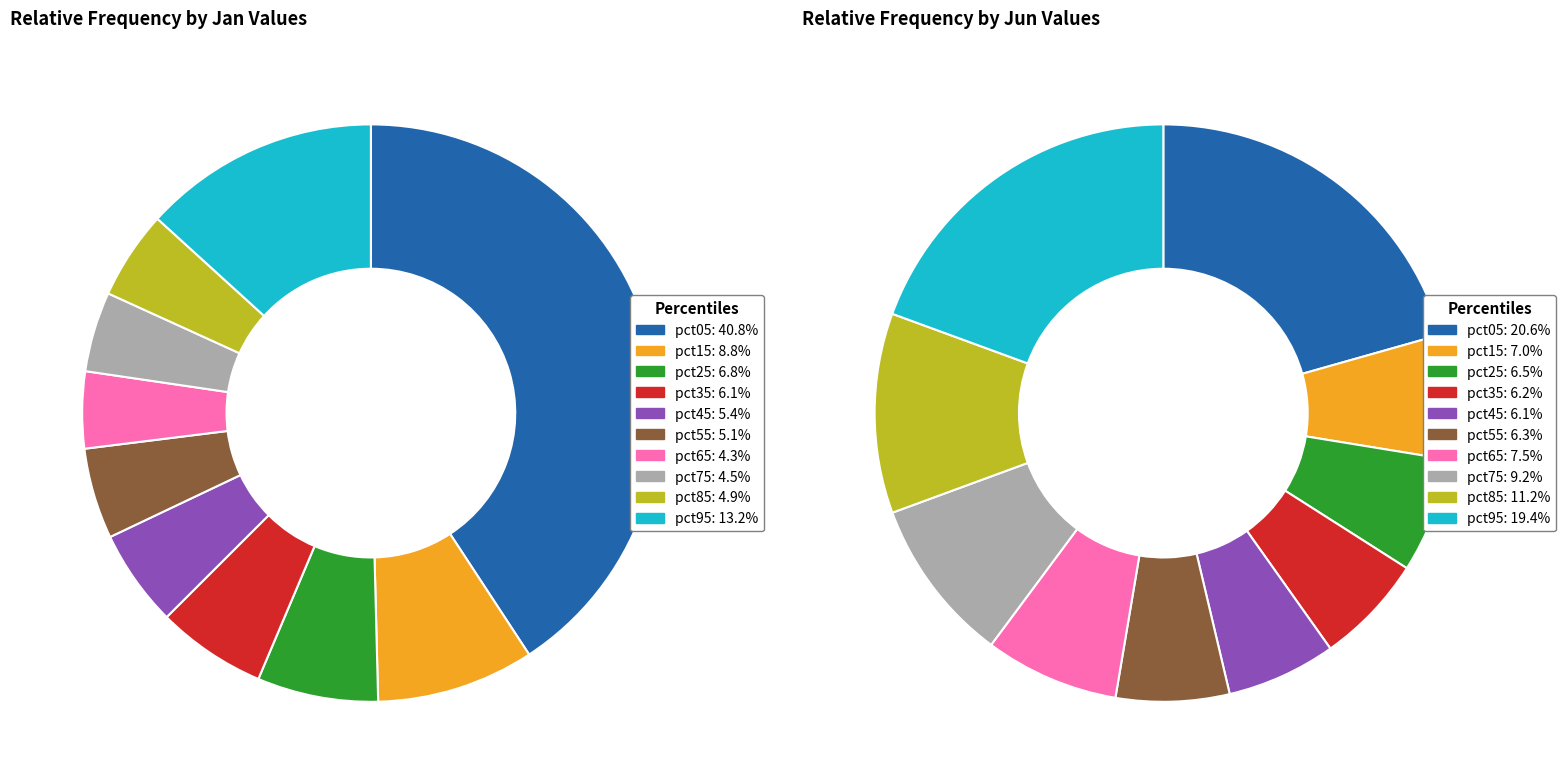

Combined, do 5 and values_jun account for over 50%?

No